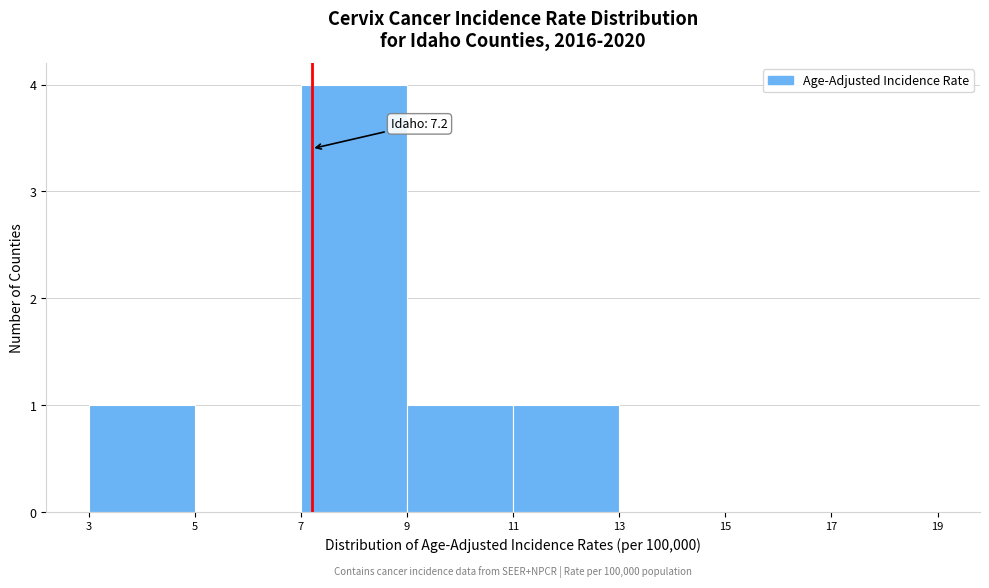

Which range on the x-axis has the tallest bar?

7 to 9